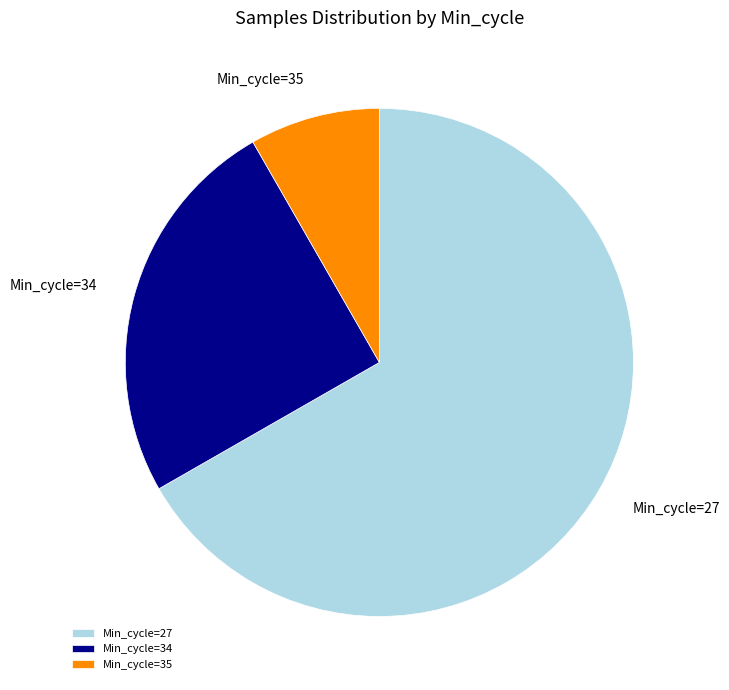

Which category has the biggest portion of the pie?

Min_cycle=27